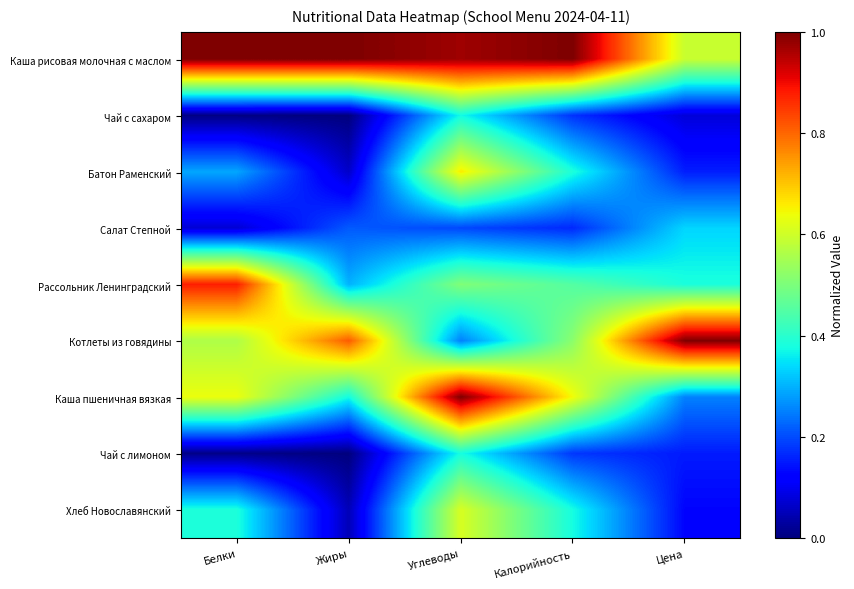

Reading left to right, transcribe all the data shown in this chart.

Каша рисовая молочная с маслом: Белки=1.0	Жиры=1.0	Углеводы=1.0	Калорийность=1.0	Цена=0.6
Чай с сахаром: Белки=0.0	Жиры=0.0	Углеводы=0.4	Калорийность=0.2	Цена=0.1
Батон Раменский: Белки=0.3	Жиры=0.1	Углеводы=0.7	Калорийность=0.4	Цена=0.2
Салат Степной: Белки=0.1	Жиры=0.2	Углеводы=0.2	Калорийность=0.2	Цена=0.3
Рассольник Ленинградский: Белки=0.9	Жиры=0.3	Углеводы=0.5	Калорийность=0.5	Цена=0.4
Котлеты из говядины: Белки=0.6	Жиры=0.8	Углеводы=0.3	Калорийность=0.5	Цена=1.0
Каша пшеничная вязкая: Белки=0.6	Жиры=0.4	Углеводы=1.0	Калорийность=0.6	Цена=0.3
Чай с лимоном: Белки=0.0	Жиры=0.0	Углеводы=0.4	Калорийность=0.2	Цена=0.2
Хлеб Новославянский: Белки=0.4	Жиры=0.0	Углеводы=0.6	Калорийность=0.4	Цена=0.1